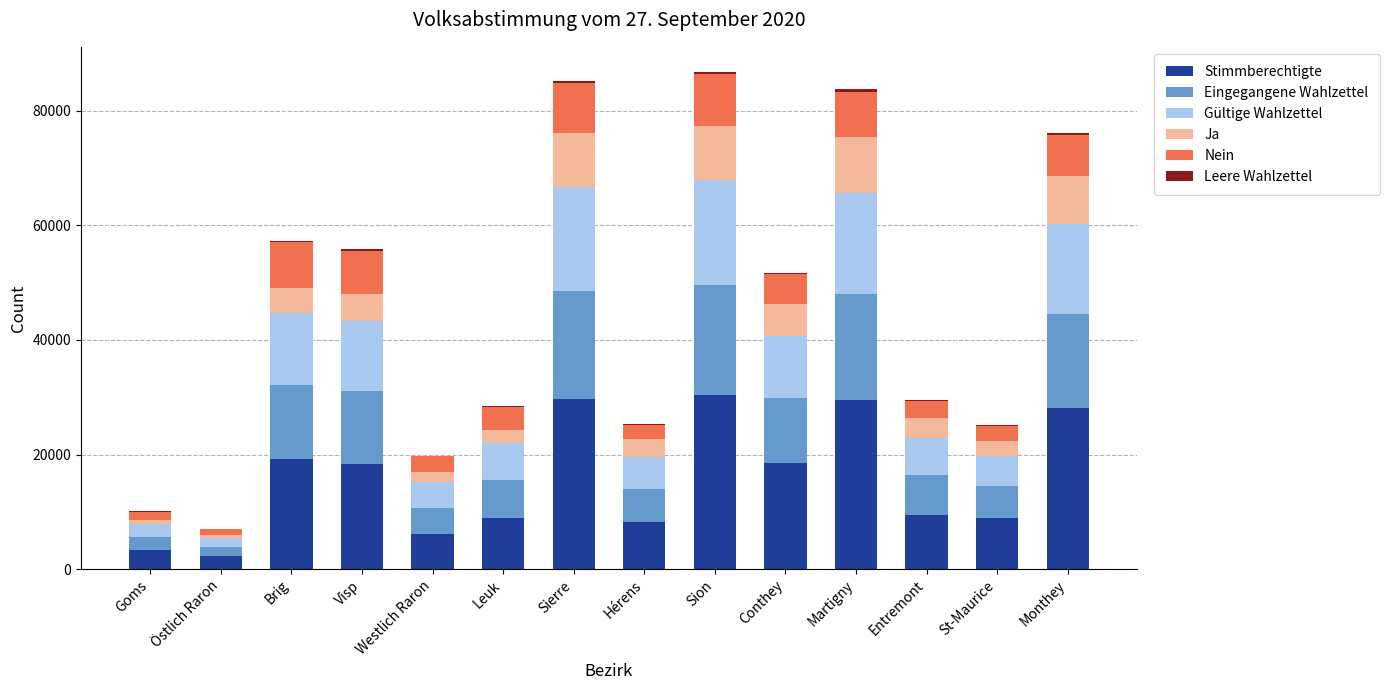

What is the highest value of the Stimmberechtigte series?

30442